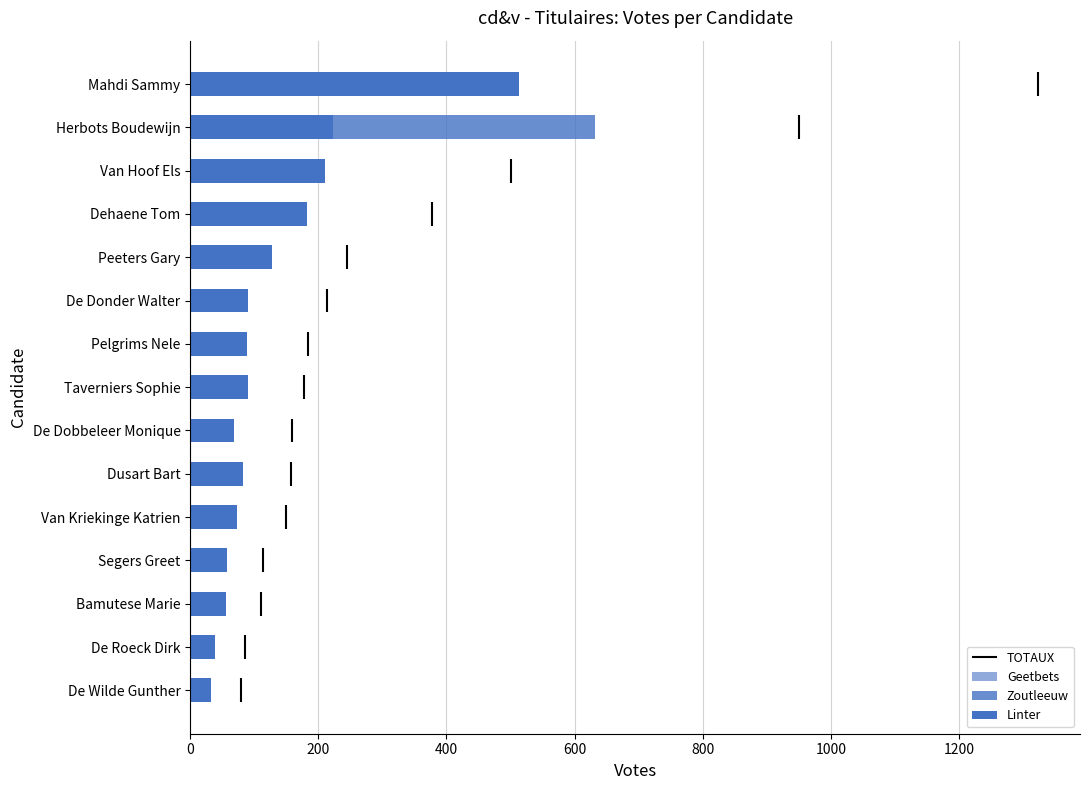

Reading right to left, what are all the values shown in this chart?

Geetbets: 299	96	116	87	32	57	41	43	54	43	37	26	27	24	24
Zoutleeuw: 511	632	173	108	85	66	55	45	37	32	40	30	28	22	22
Linter: 513	223	211	182	127	90	88	90	68	83	73	57	55	39	33